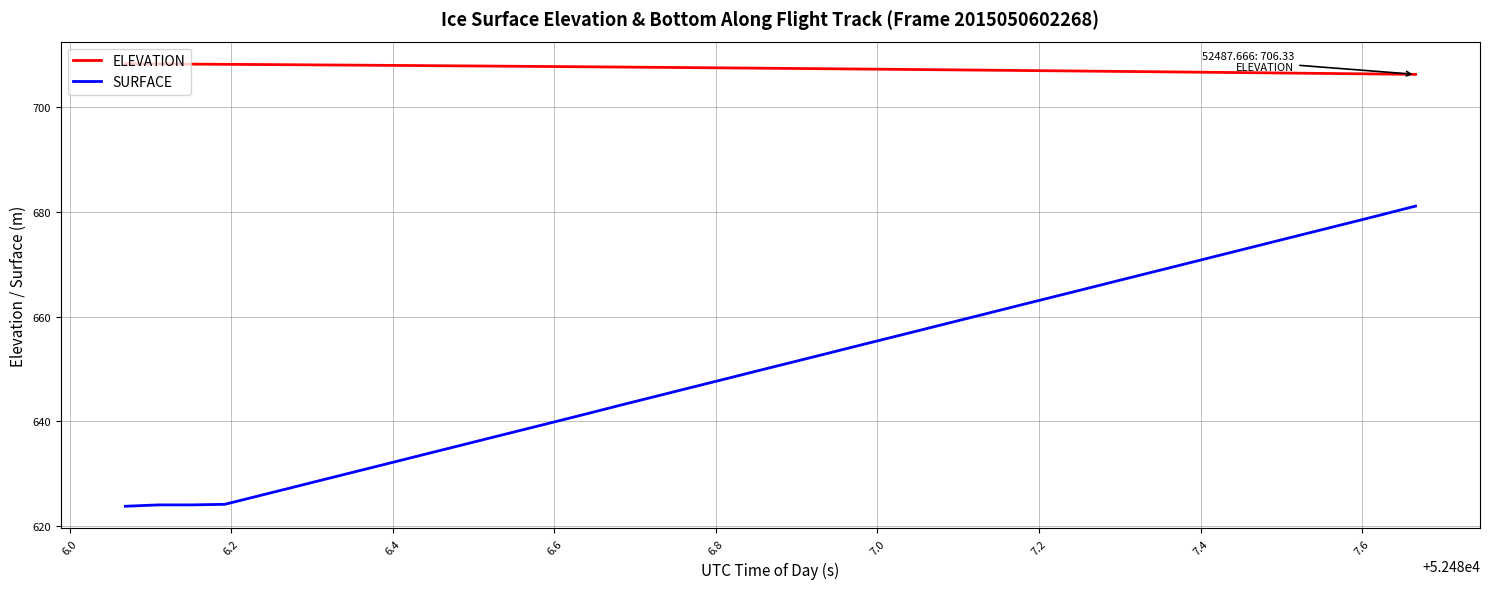

Which series has the largest total across all categories?

ELEVATION